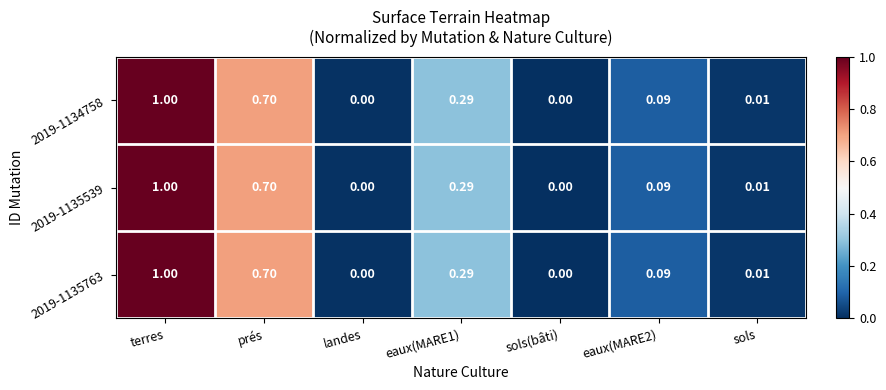

At which category is the sum across all series the highest?

terres